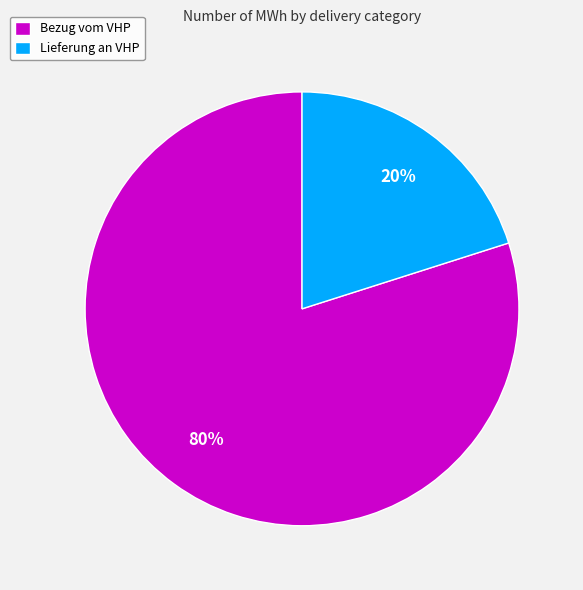

Combined, do Bezug vom VHP and Lieferung an VHP account for over 50%?

Yes